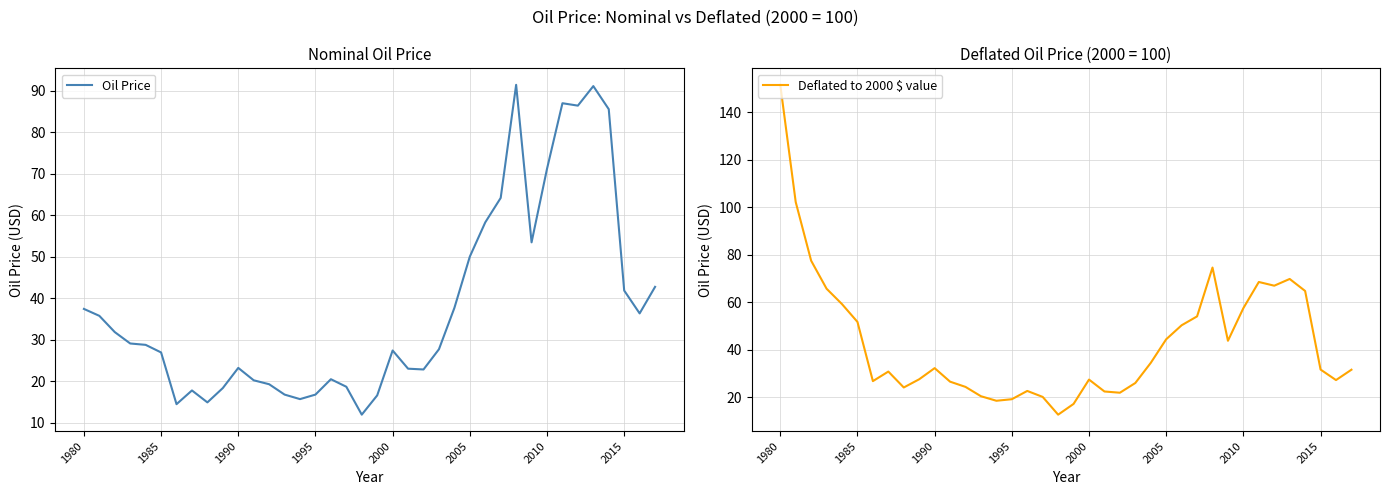

Is it true that Deflated to 2000 $ value equals 22.6 at 16?

True